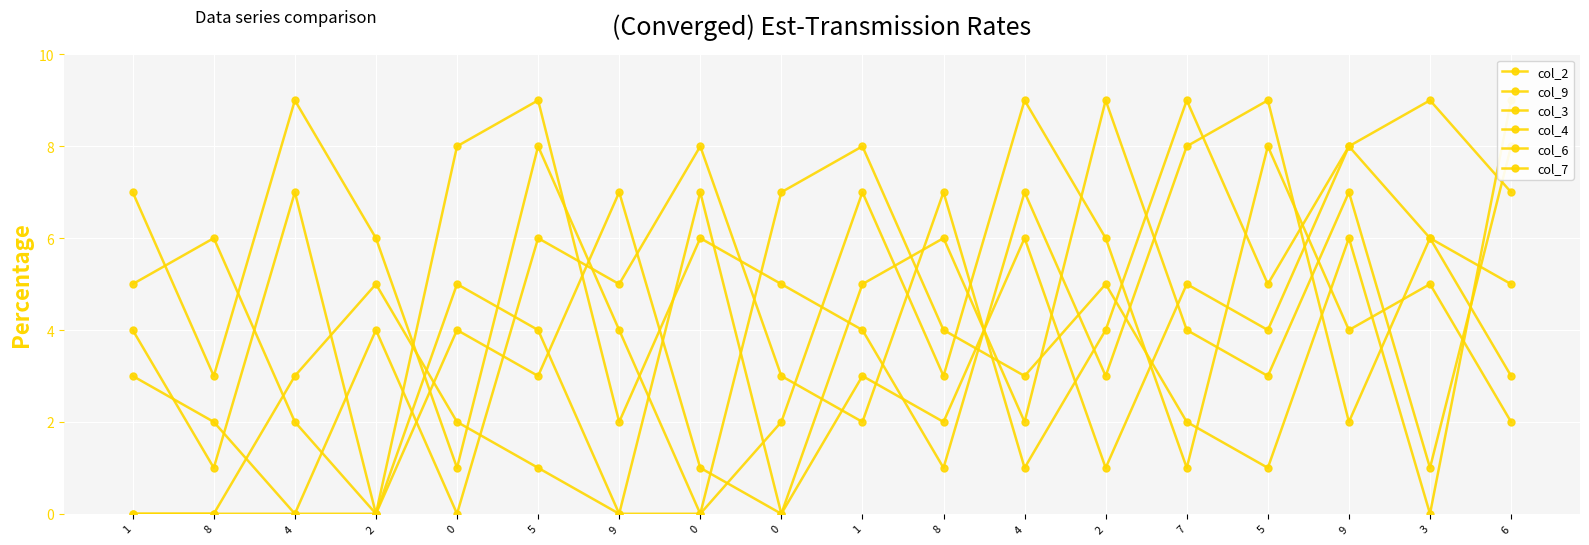

Reading right to left, extract all data points from this chart.

col_2: 6=2	3=5	9=4	5=8	7=1	2=6	4=9	8=3	1=7	0=2	0=0	9=4	5=8	0=1	2=6	4=9	8=3	1=7
col_9: 6=5	3=6	9=2	5=9	7=8	2=3	4=7	8=1	1=4	0=5	0=6	9=2	5=9	0=8	2=0	4=7	8=1	1=4
col_3: 6=8	3=1	9=7	5=3	7=4	2=9	4=2	8=6	1=5	0=0	0=1	9=7	5=3	0=4	2=0	4=2	8=6	1=5
col_4: 6=9	3=0	9=6	5=1	7=2	2=5	4=3	8=4	1=8	0=7	0=0	9=0	5=1	0=2	2=5	4=3	8=0	1=0
col_6: 6=3	3=6	9=8	5=5	7=9	2=4	4=1	8=7	1=2	0=3	0=8	9=5	5=6	0=0	2=4	4=0	8=0	1=0
col_7: 6=7	3=9	9=8	5=4	7=5	2=1	4=6	8=2	1=3	0=0	0=7	9=0	5=4	0=5	2=0	4=0	8=2	1=3